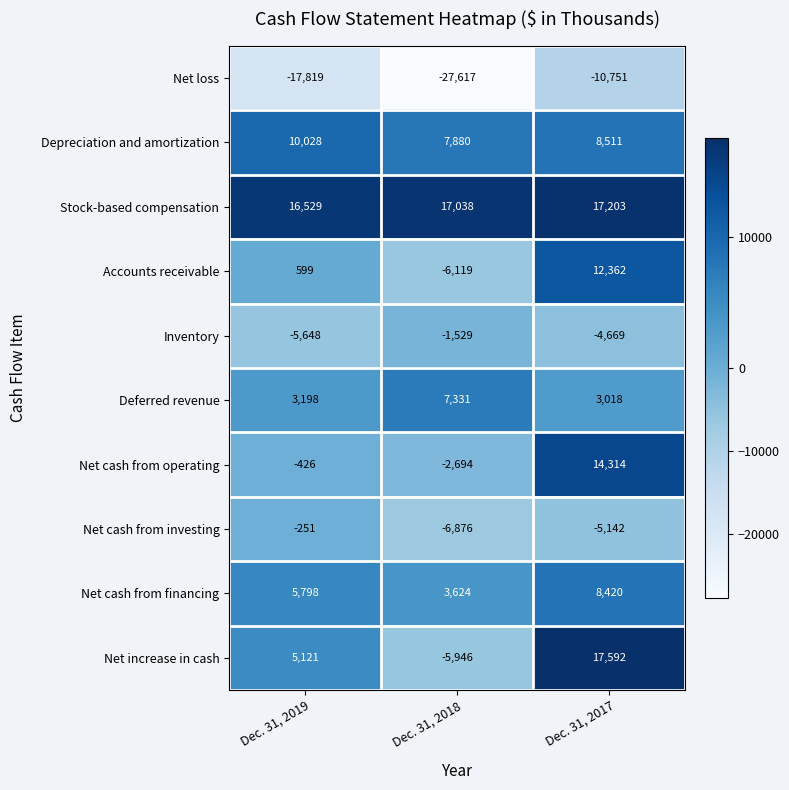

The value of Deferred revenue at Dec. 31, 2018 is 5128. True or false?

False